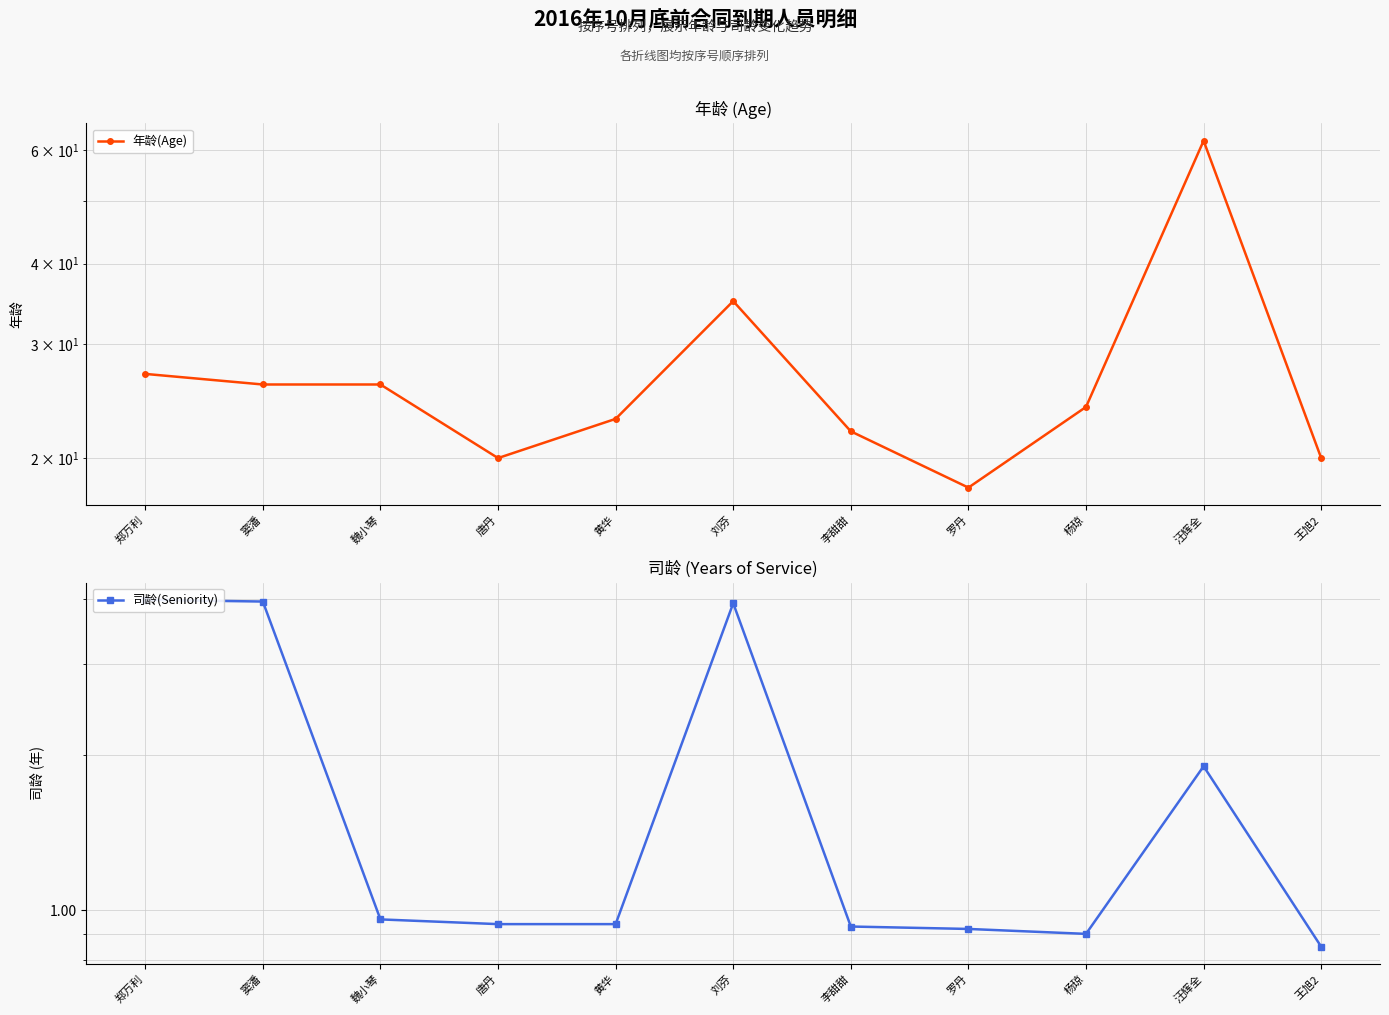

What is the spread (max minus min) of values at 魏小琴?

25.0